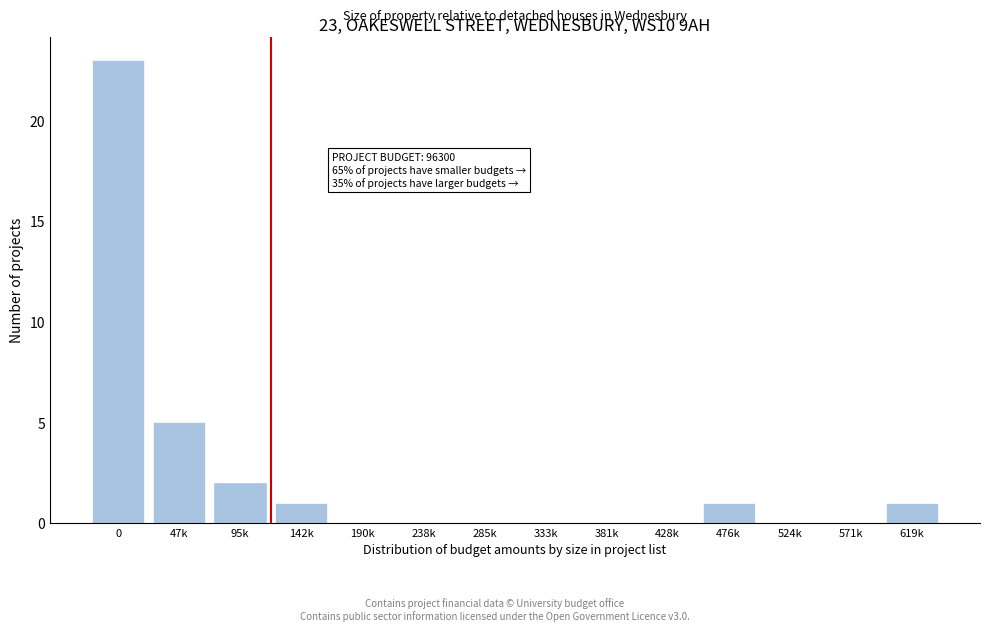

Reading left to right, list all the values displayed in this chart.

0=23	47k=5	95k=2	142k=1	190k=0	238k=0	285k=0	333k=0	381k=0	428k=0	476k=1	524k=0	571k=0	619k=1